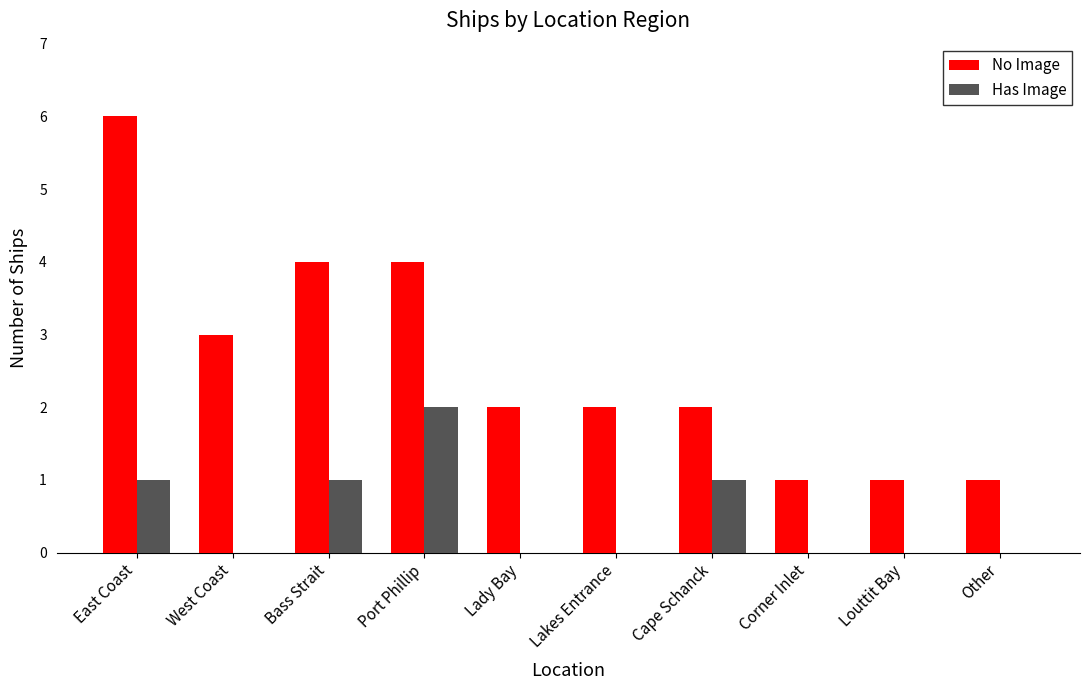

Reading left to right, what are all the values shown in this chart?

No Image: 6	3	4	4	2	2	2	1	1	1
Has Image: 1	0	1	2	0	0	1	0	0	0